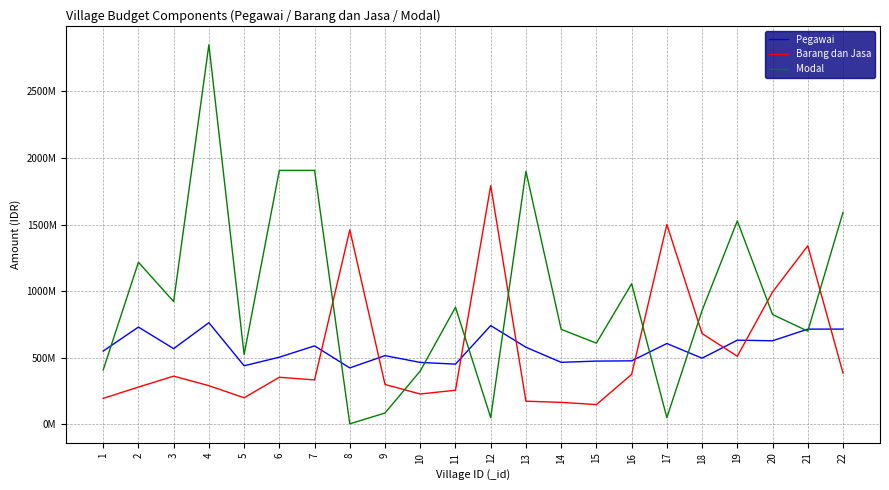

True or false: Pegawai has more than 1 points higher than both neighbors.

True